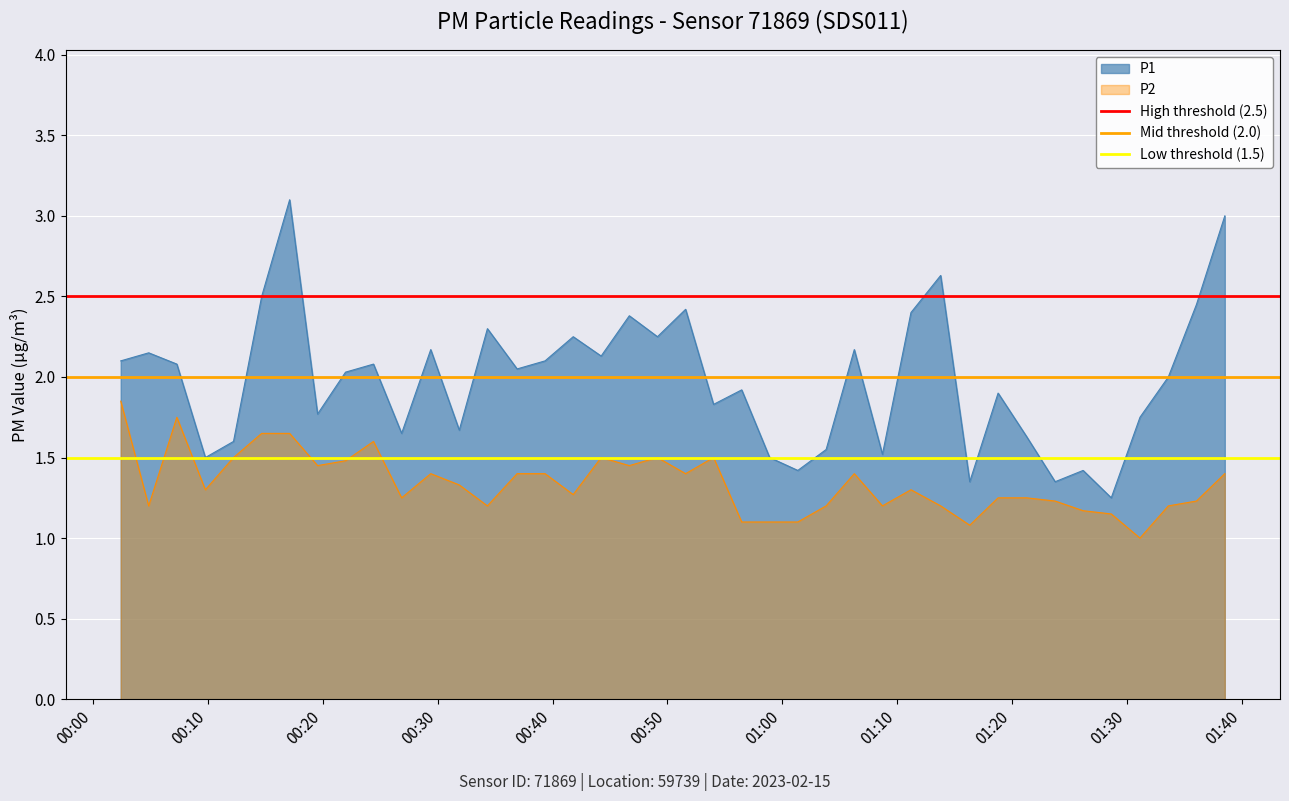

Rank the series by their maximum value, from highest to lowest.

High threshold (2.5), Mid threshold (2.0), Low threshold (1.5)